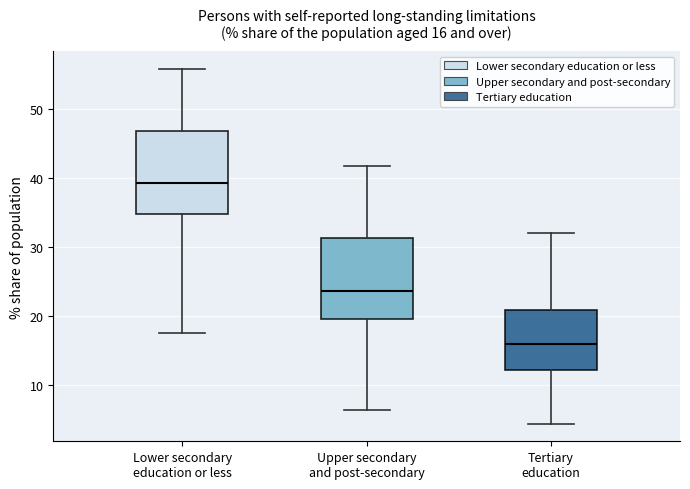

Which box has the highest median line?

Lower secondary education or less